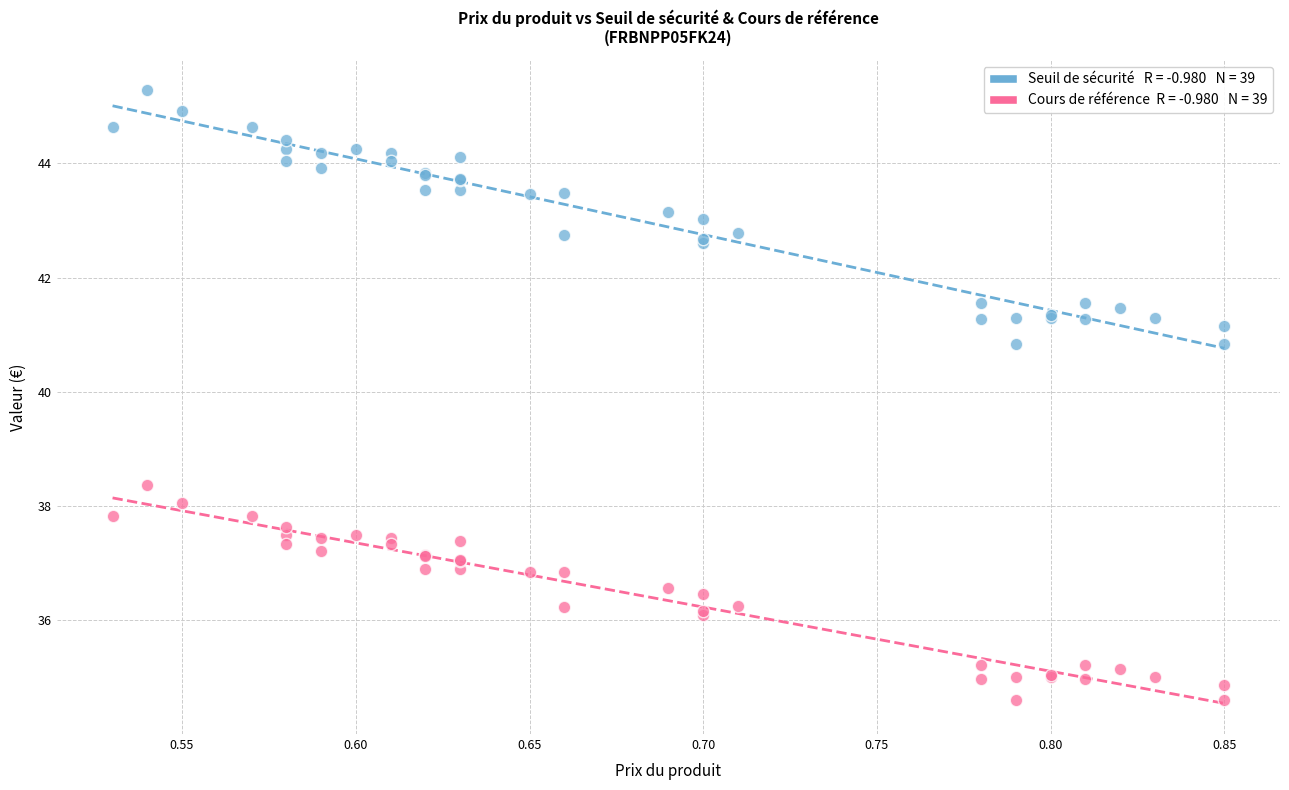

Across all series, what Y value is closest to 39?

38.4